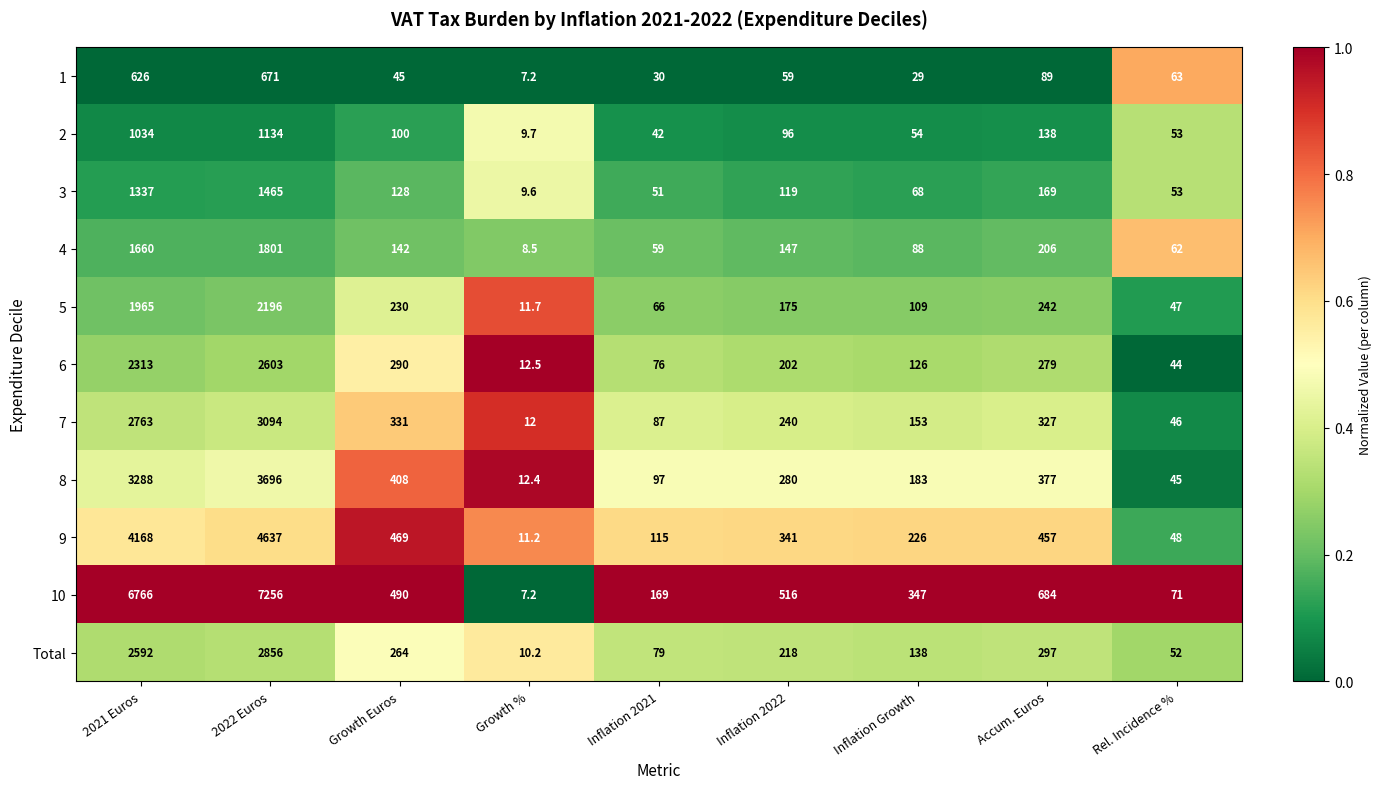

Which label corresponds to the smallest value in the chart?

Growth %